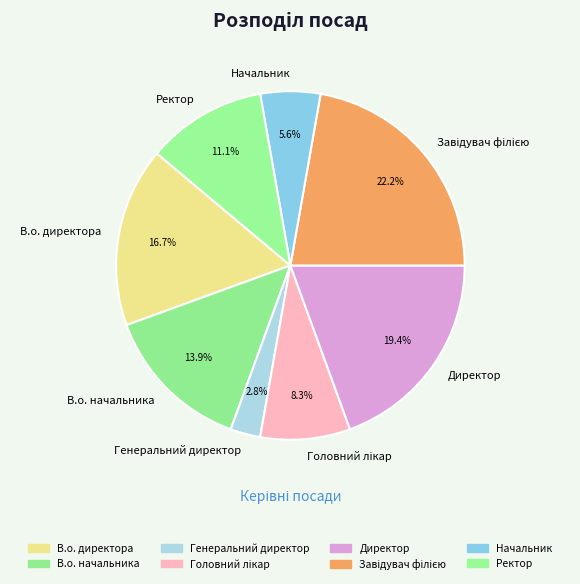

Does Директор represent more than half of the total?

No